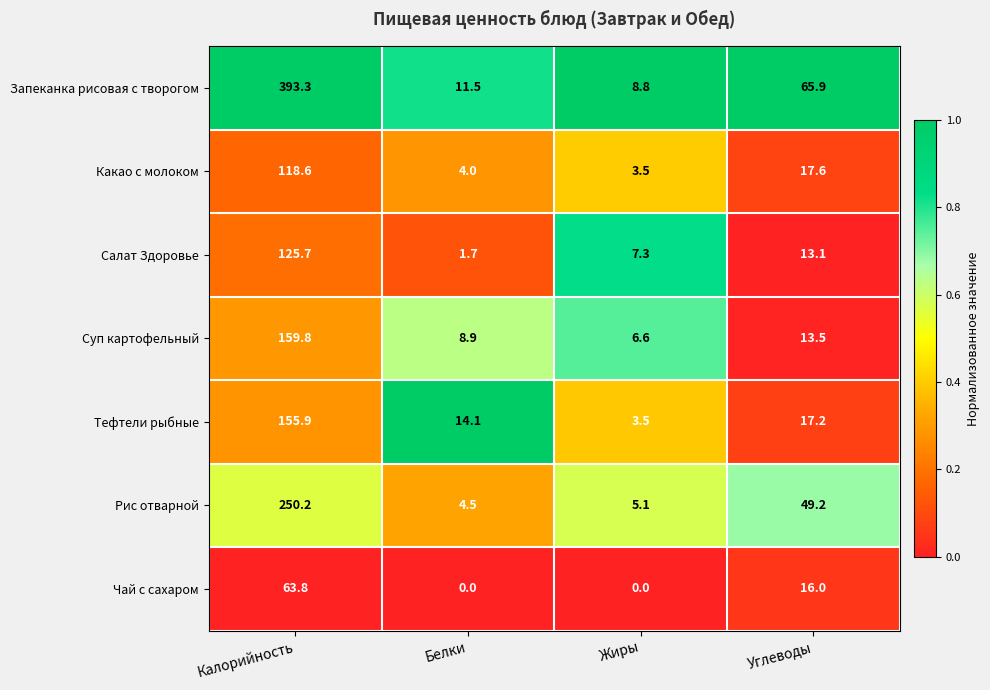

At Углеводы, list the series in order from smallest to largest.

Салат Здоровье, Суп картофельный, Чай с сахаром, Тефтели рыбные, Какао с молоком, Рис отварной, Запеканка рисовая с творогом